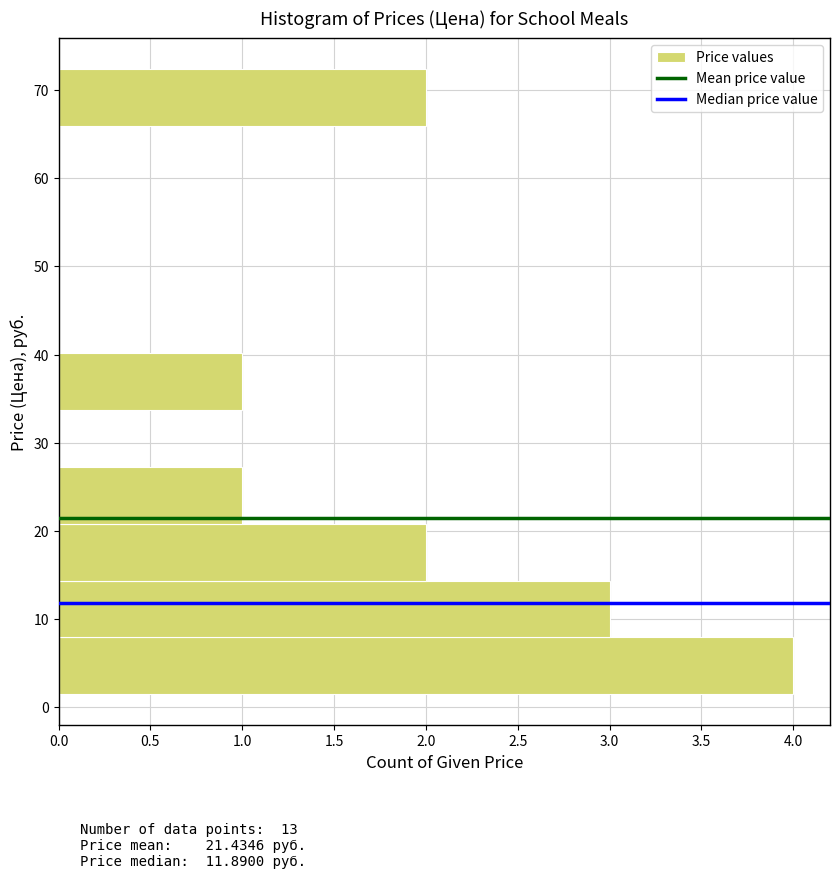

Reading bottom to top, list every bar in this chart as the range it spans on the y-axis followed by its length. Neither the bar edges nor the lengths are printed on the chart, so give them approximately, as read against the axes.

2 to 8: 4
8 to 14: 3
14 to 21: 2
21 to 27: 1
27 to 34: 0
34 to 40: 1
40 to 47: 0
47 to 53: 0
53 to 59: 0
59 to 66: 0
66 to 72: 2